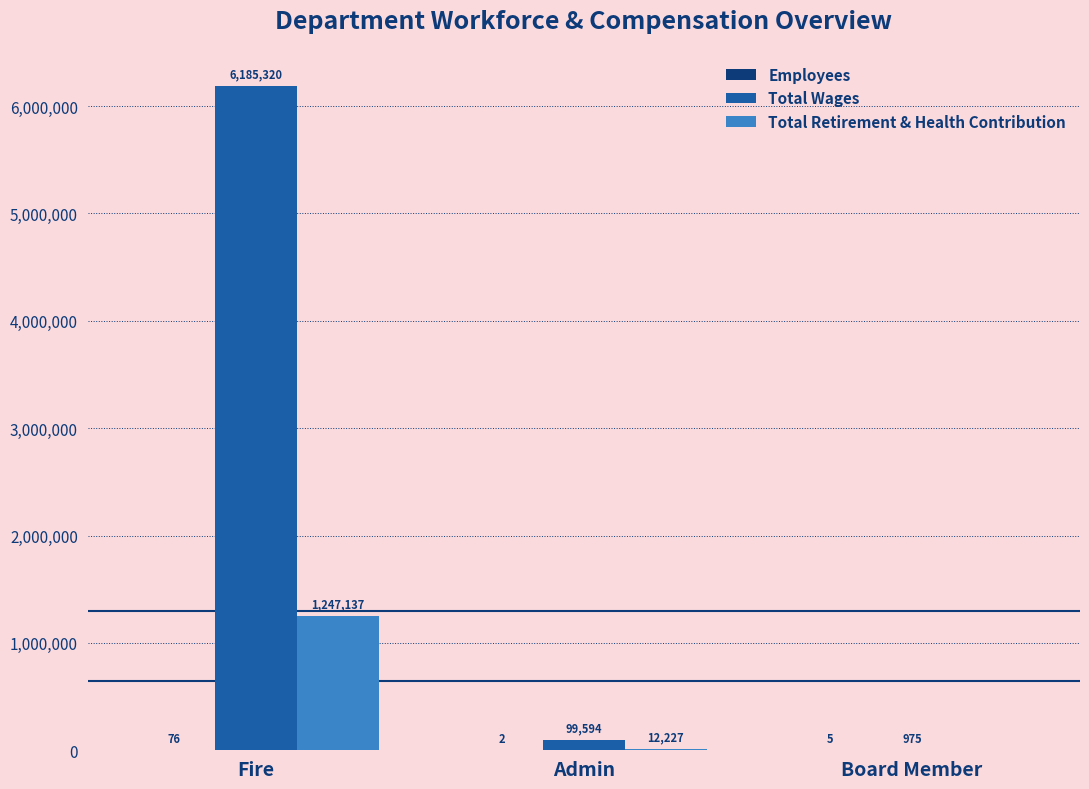

True or false: Total Retirement & Health Contribution has a value of 0 at Board Member.

True